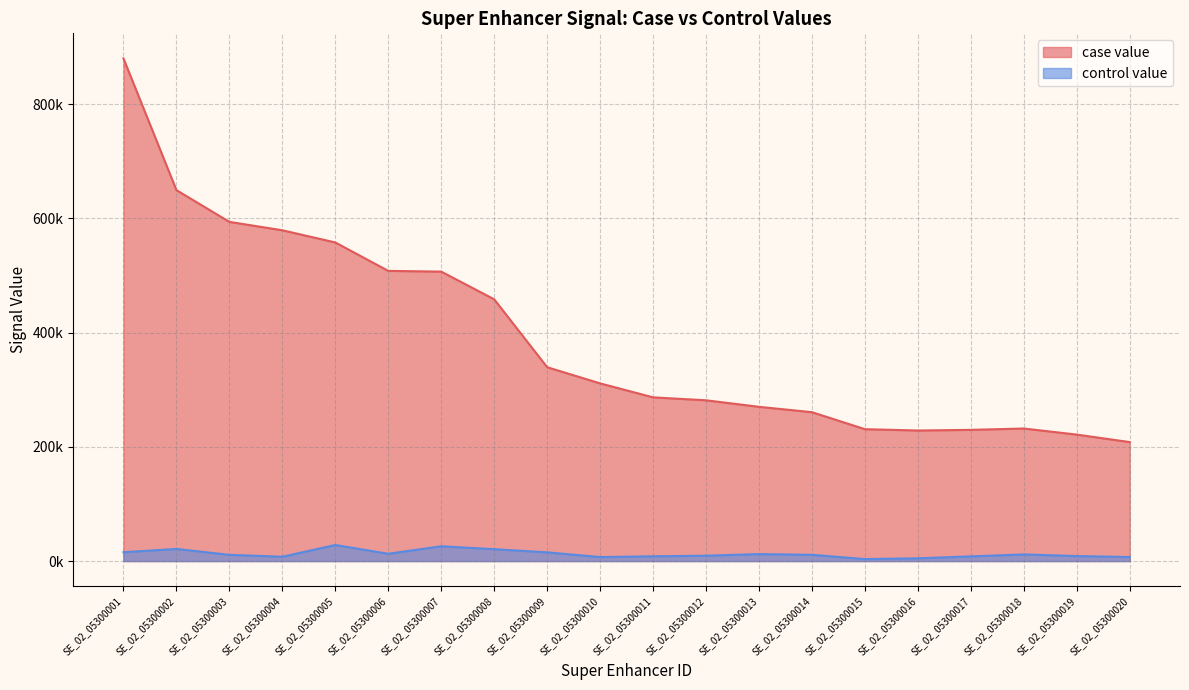

True or false: control value has a value of 4838.6 at SE_02_05300016.

True